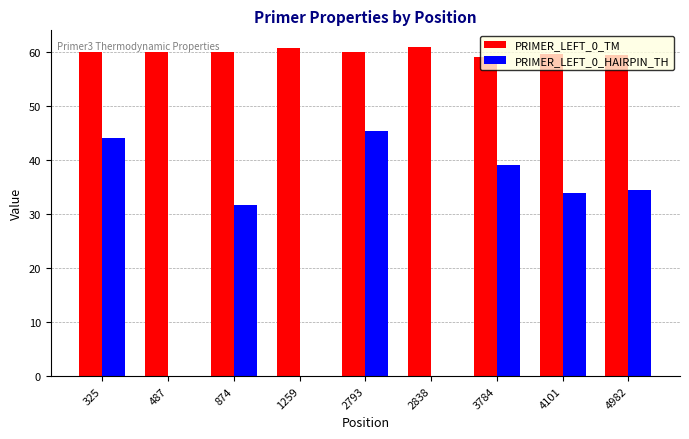

How many data points does each series have?

9